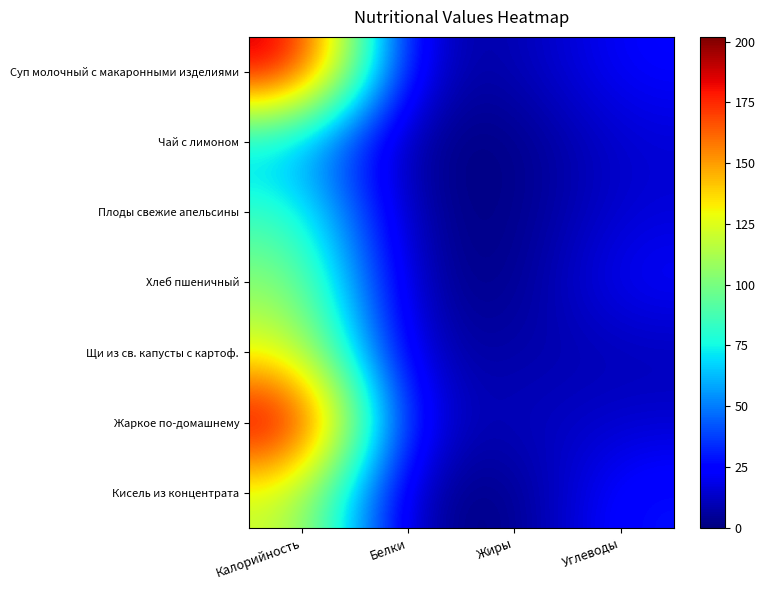

Between Жиры and Углеводы, which series saw the biggest shift?

Кисель из концентрата